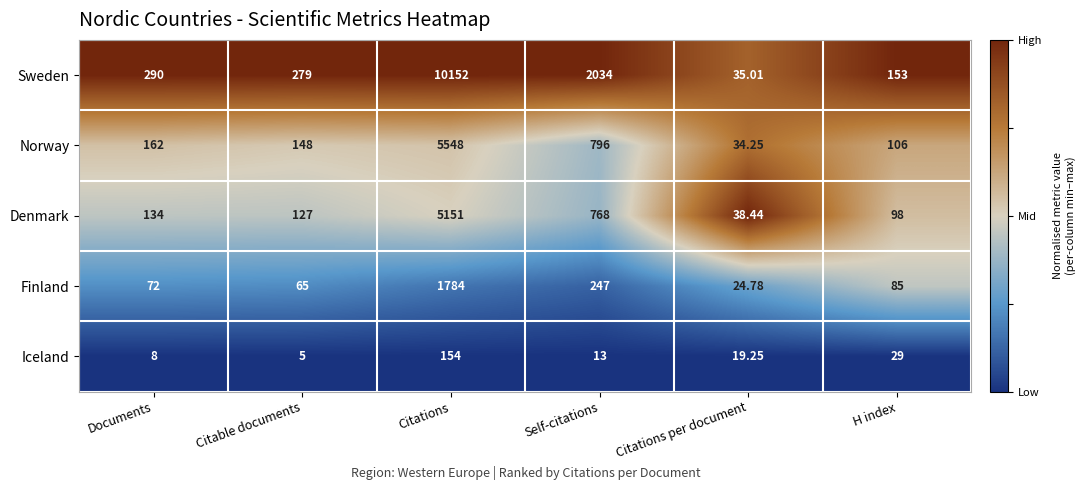

At which category does the chart reach its peak across all series?

Citations